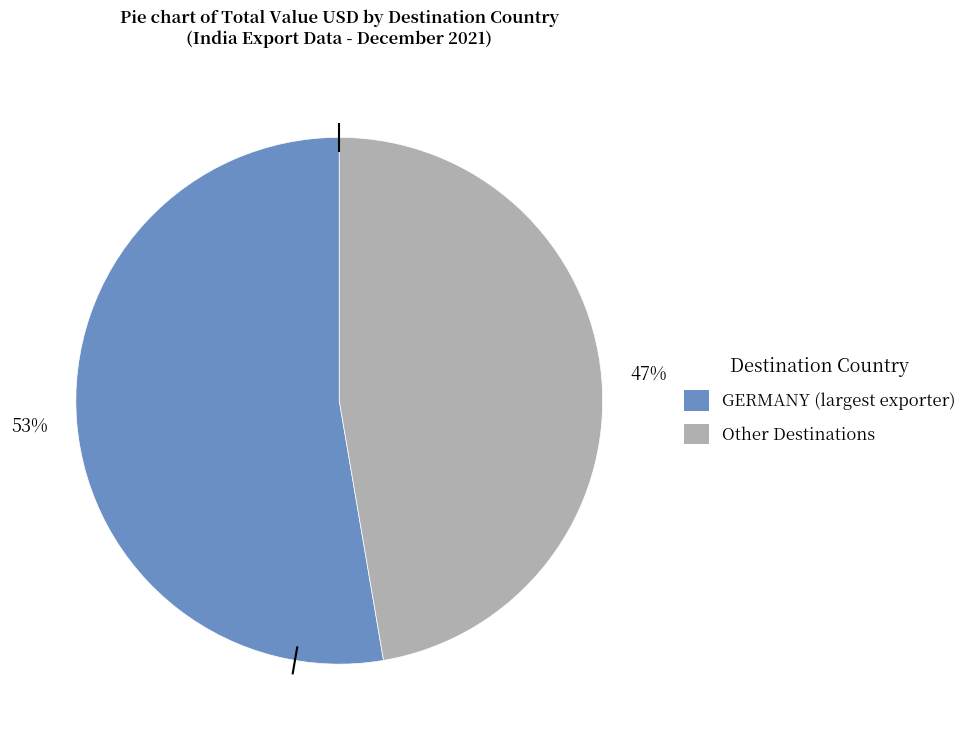

To the nearest percent, what is the average slice percentage?

50%